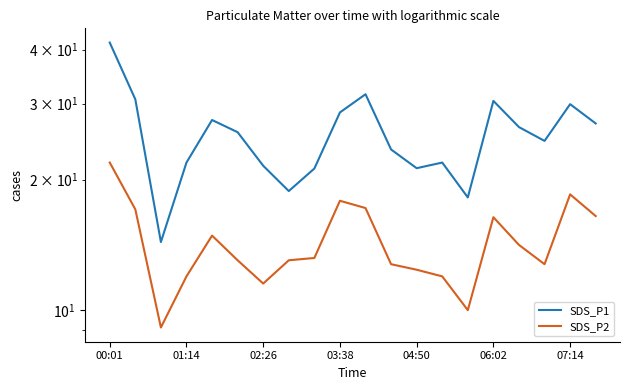

Which series has the largest range (max minus min)?

SDS_P1